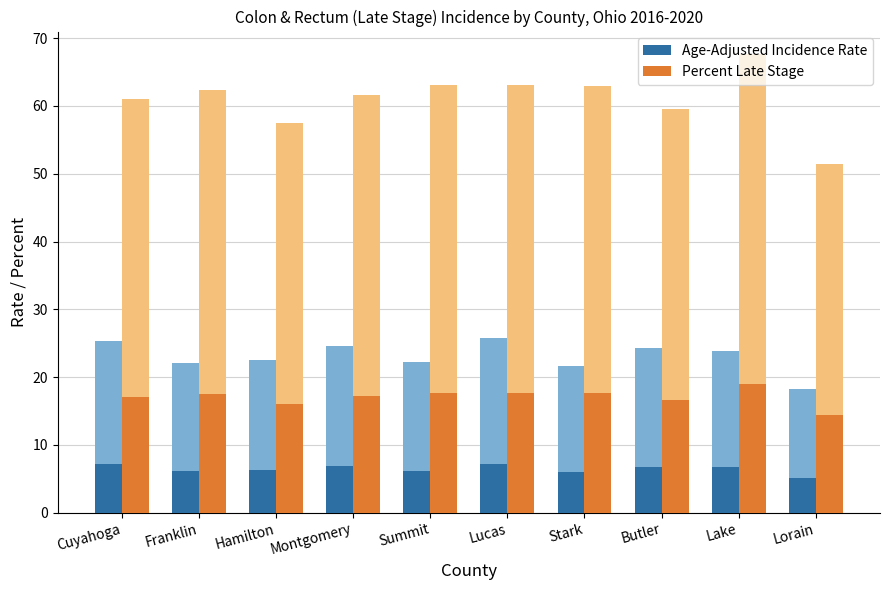

Is the value of Percent Late Stage at Stark greater than the value of Age-Adjusted Incidence Rate at Stark?

Yes